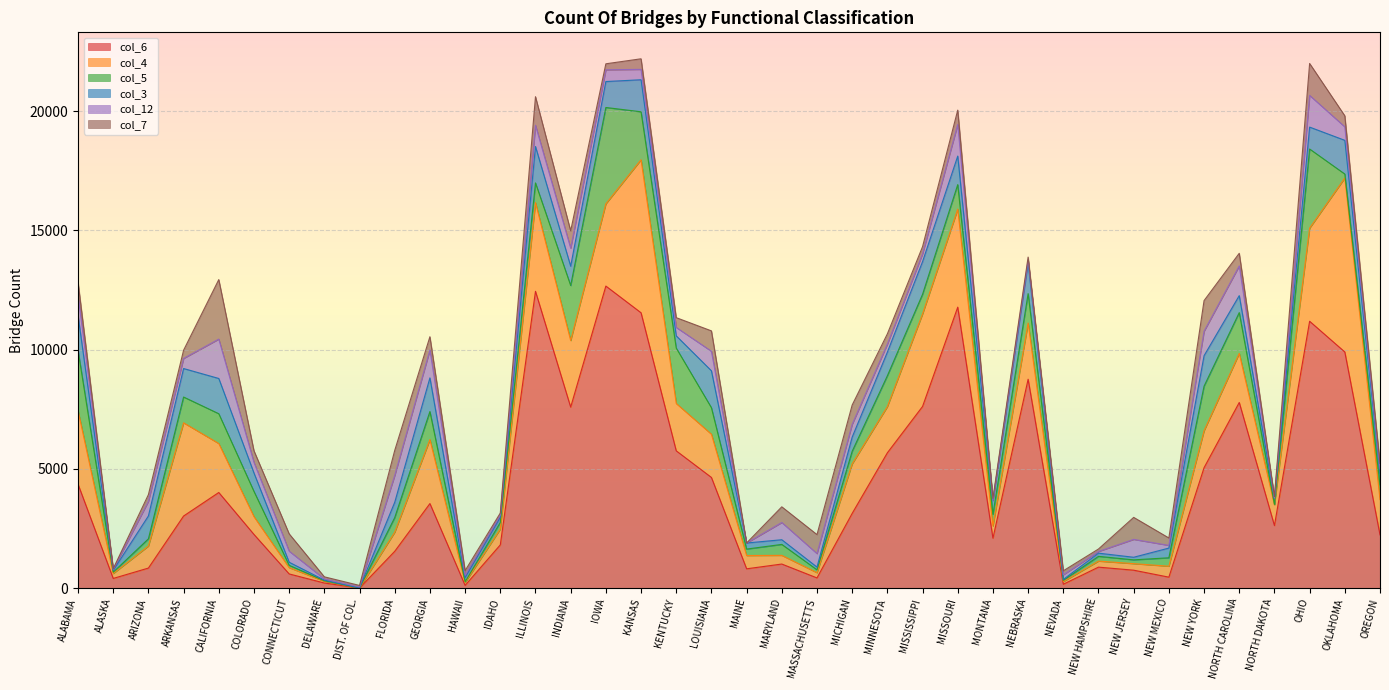

Where do col_7 and col_5 first cross each other?

ARKANSAS and CALIFORNIA